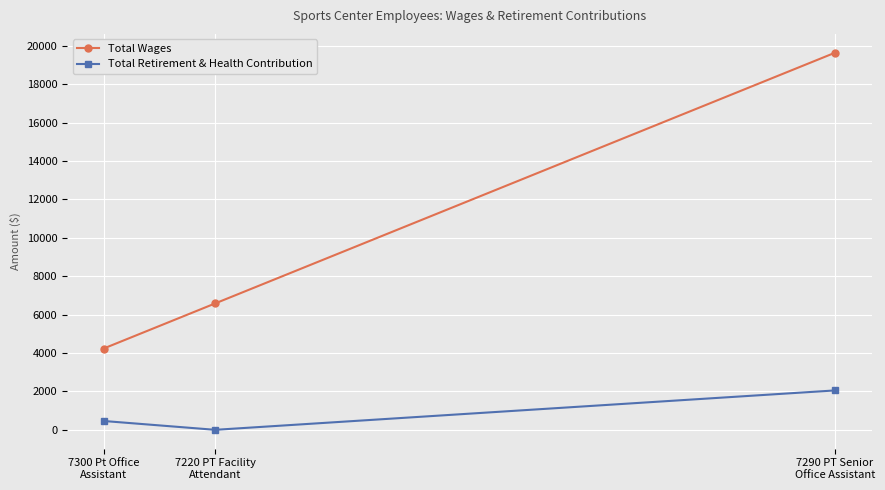

How many lines are shown in the chart?

2